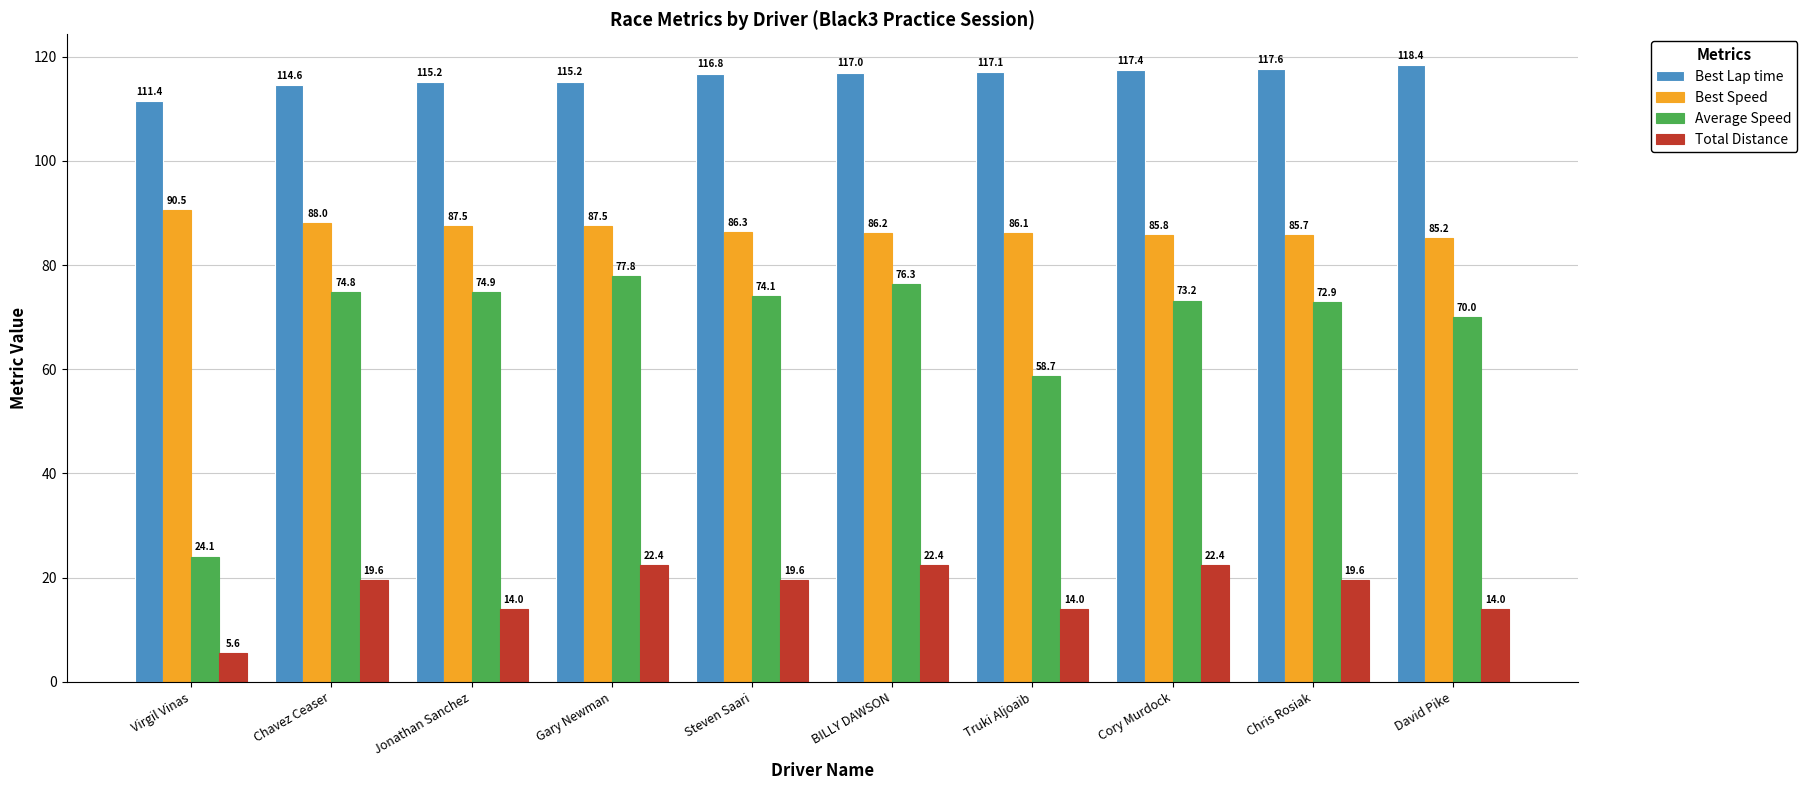

Count the number of categories in the chart.

10